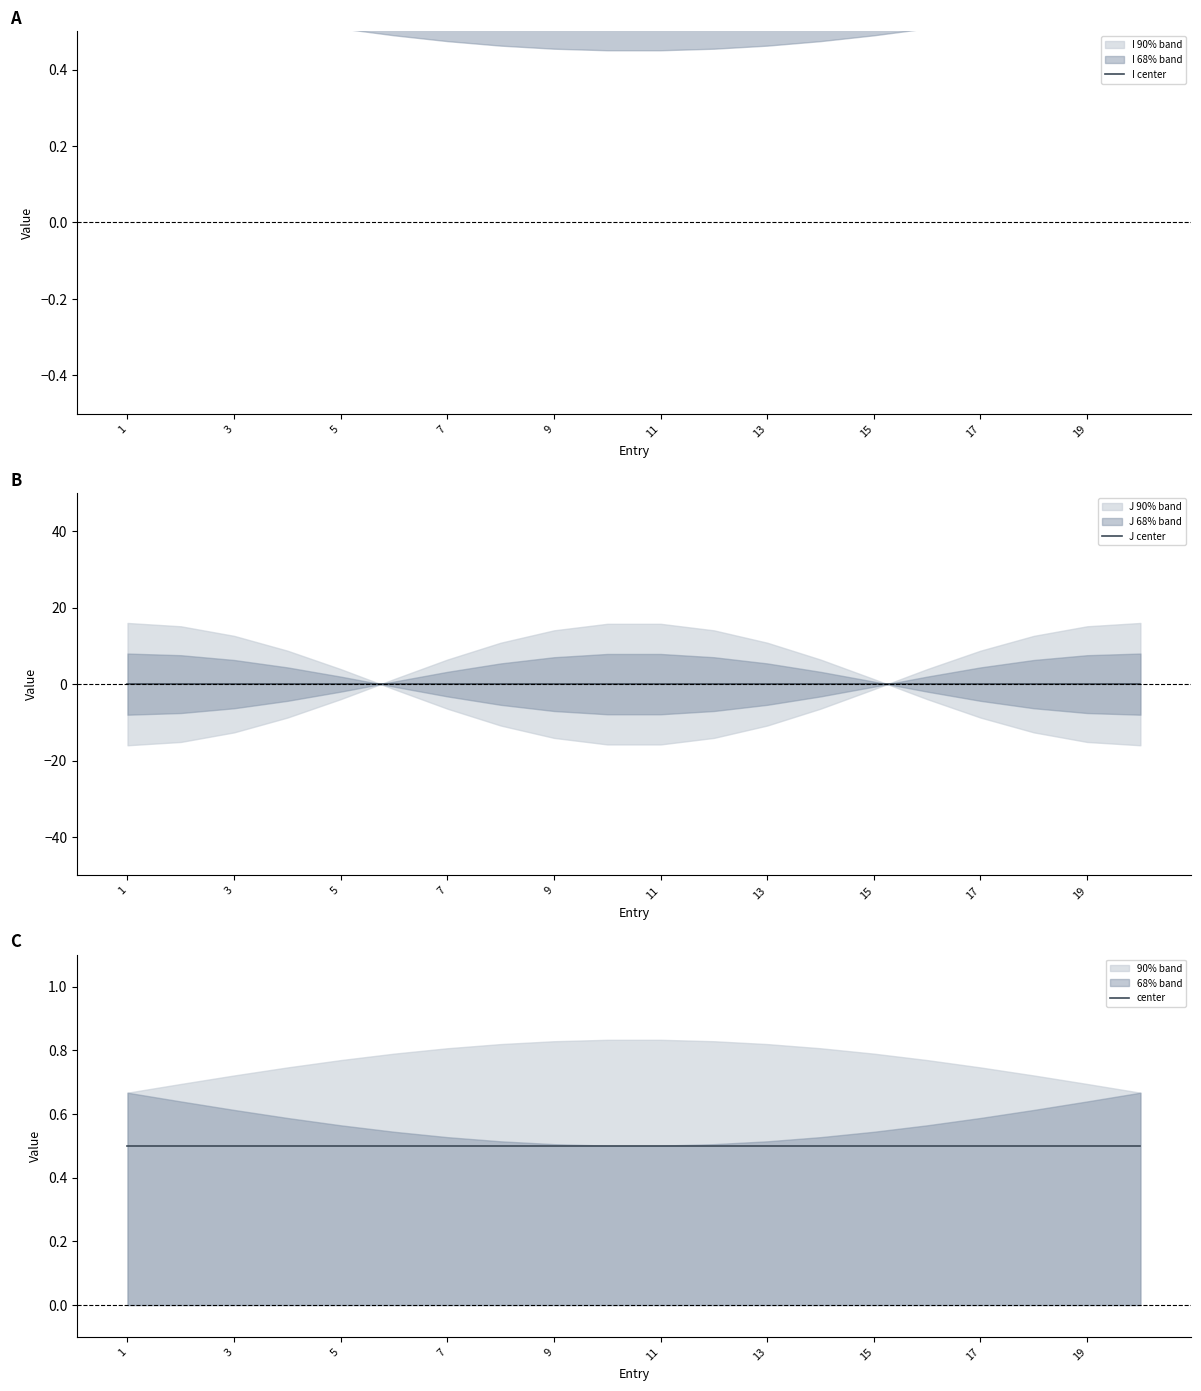

At how many categories does at least one series exceed 0?

20